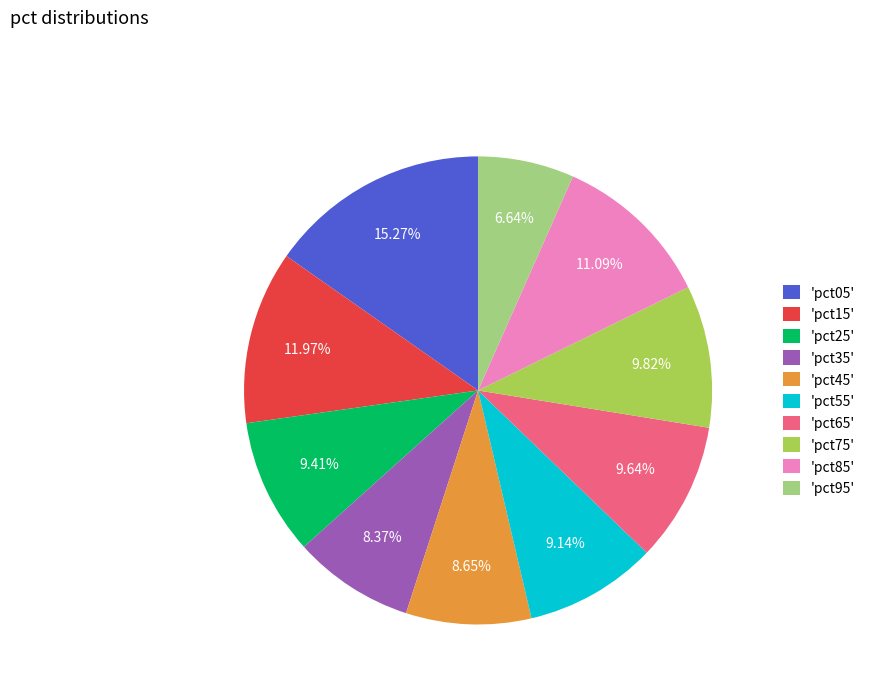

Between 'pct05' and 'pct75', which is larger?

'pct05'